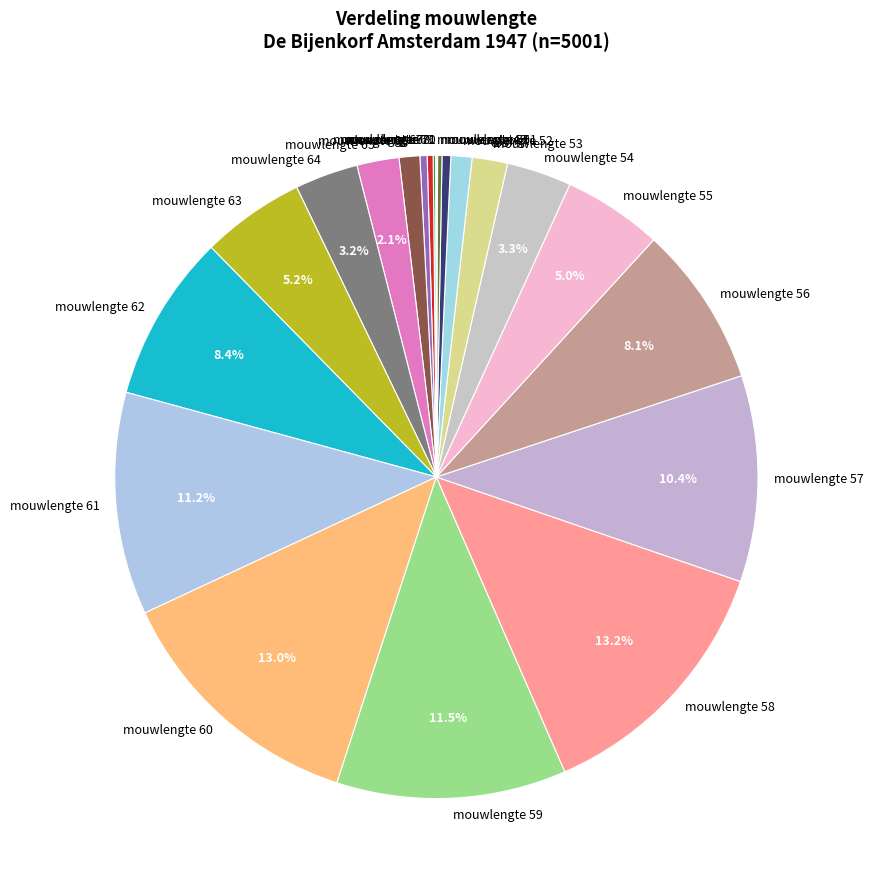

Is mouwlengte 51 the majority of the pie?

No